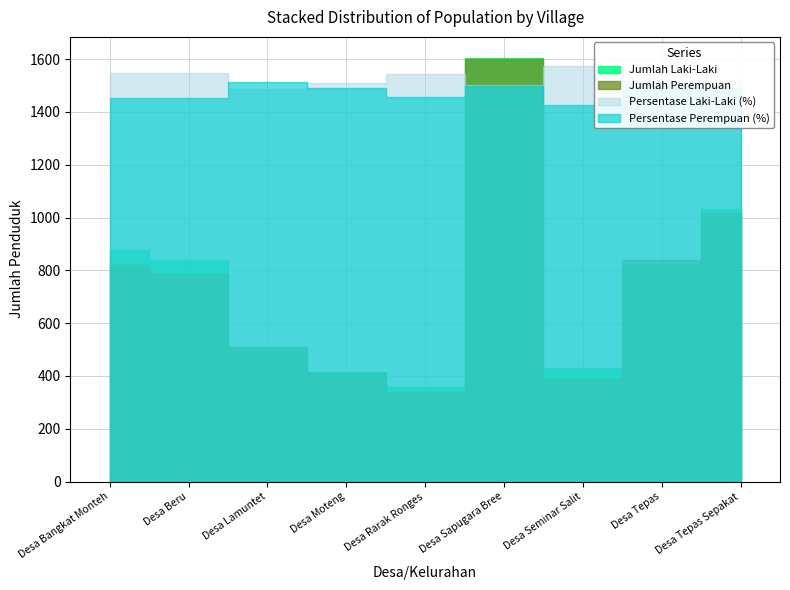

Is the value of Persentase Perempuan (%) at Desa Bangkat Monteh greater than the value of Jumlah Laki-Laki at Desa Sapugara Bree?

No